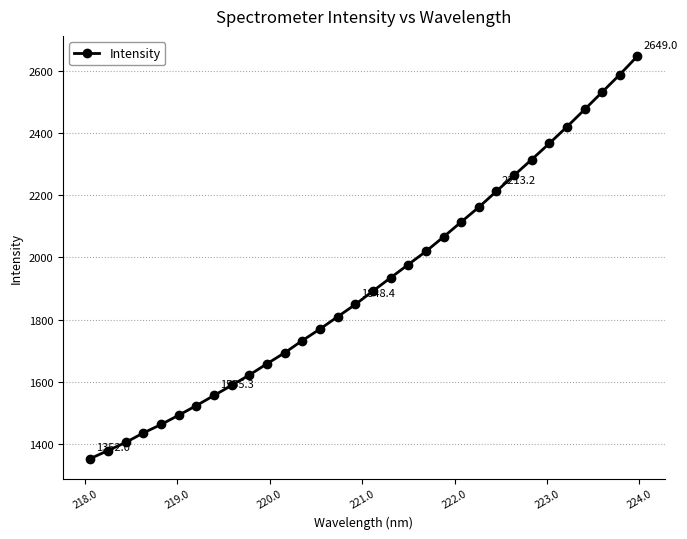

What is the value of the 6th point from the left?

1491.6